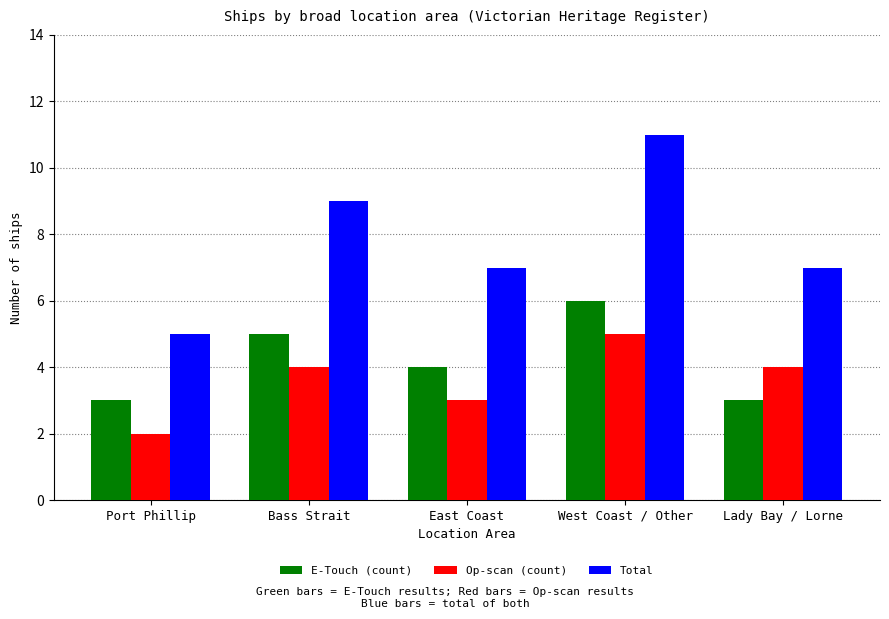

Which series changed the most between Port Phillip and East Coast?

Total